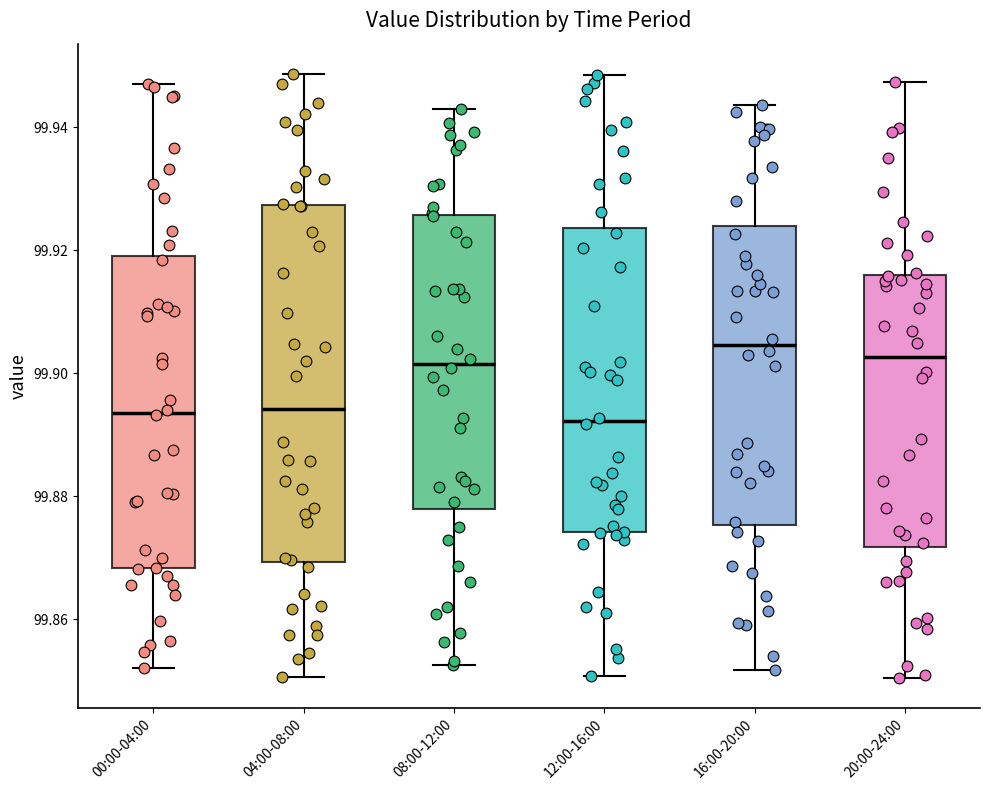

Reading left to right, transcribe this box plot: for each box, give where its median line is, the range the box spans, and where its two whiskers end, as read against the y-axis. The values are not printed on the chart, so give them approximately, as read against the axis.

00:00-04:00: median 99.894, box 99.868 to 99.920, whiskers 99.852 to 99.946
04:00-08:00: median 99.894, box 99.870 to 99.928, whiskers 99.850 to 99.948
08:00-12:00: median 99.902, box 99.878 to 99.926, whiskers 99.852 to 99.942
12:00-16:00: median 99.892, box 99.874 to 99.924, whiskers 99.850 to 99.948
16:00-20:00: median 99.904, box 99.876 to 99.924, whiskers 99.852 to 99.944
20:00-24:00: median 99.902, box 99.872 to 99.916, whiskers 99.850 to 99.948